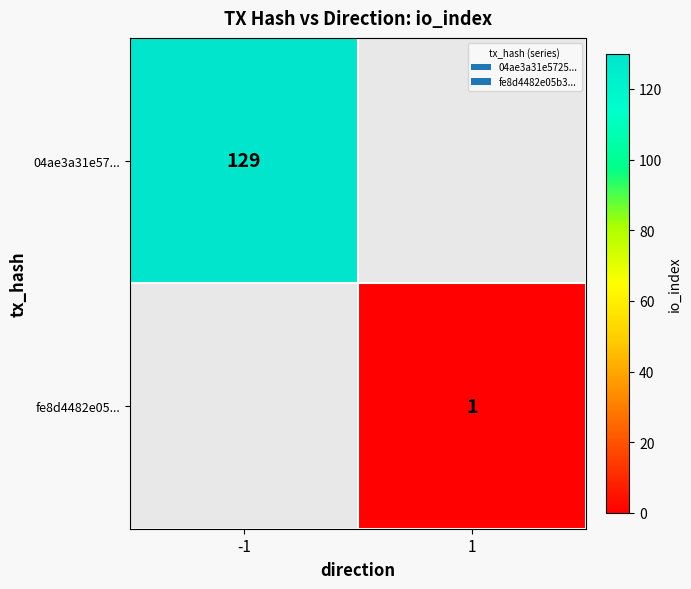

Is it true that 04ae3a31e57... equals 211 at -1?

False